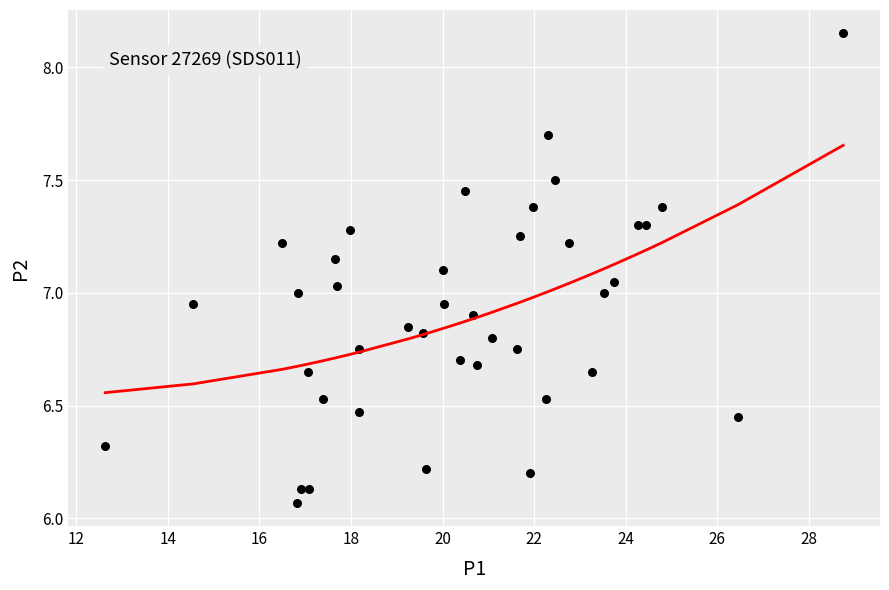

What is the range of X values (max minus min)?

16.1